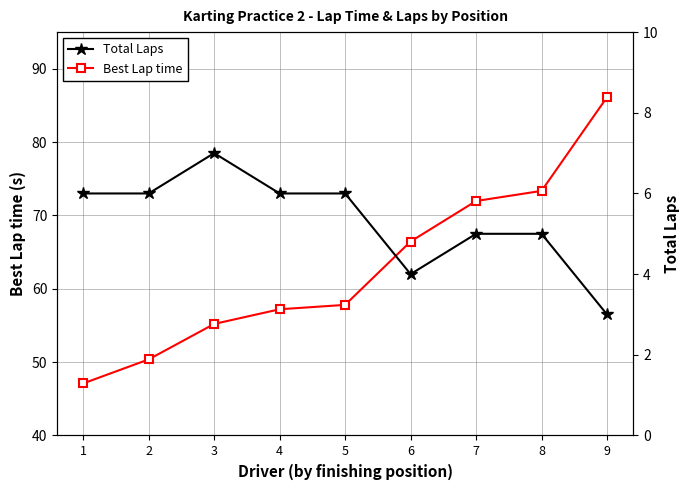

Which category has the highest value across all series?

9